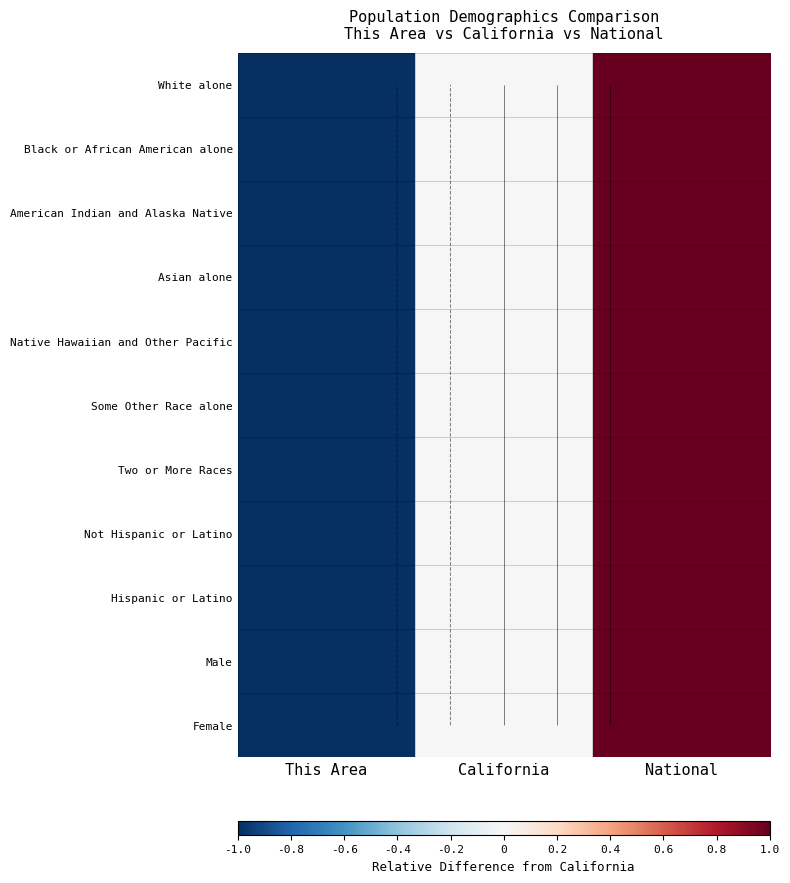

At which label does White alone reach its minimum?

This Area